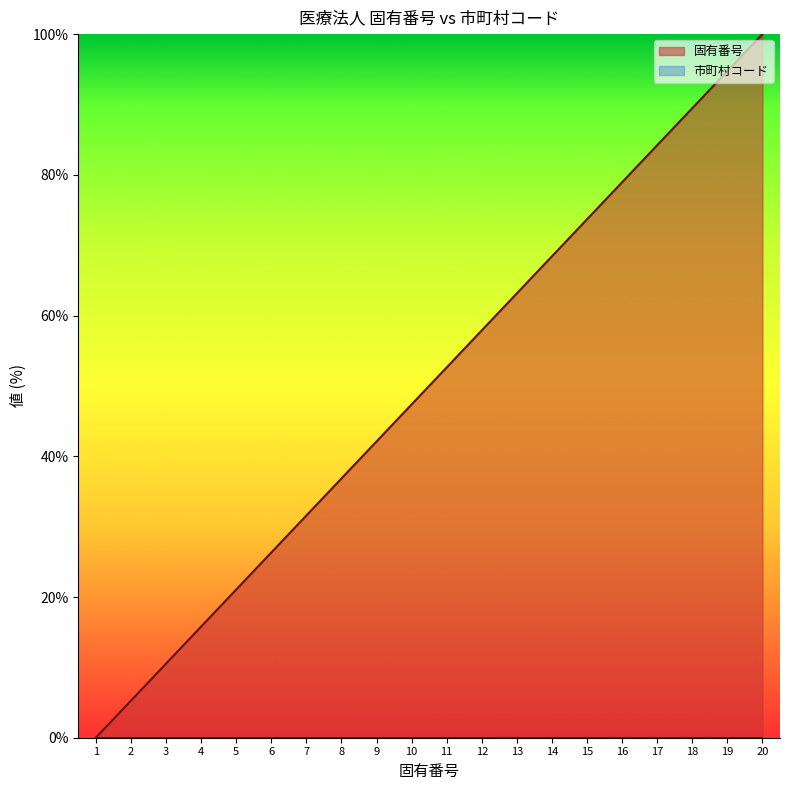

Reading left to right, transcribe all the data shown in this chart.

1=0.0	2=5.3	3=10.5	4=15.8	5=21.1	6=26.3	7=31.6	8=36.8	9=42.1	10=47.4	11=52.6	12=57.9	13=63.2	14=68.4	15=73.7	16=78.9	17=84.2	18=89.5	19=94.7	20=100.0